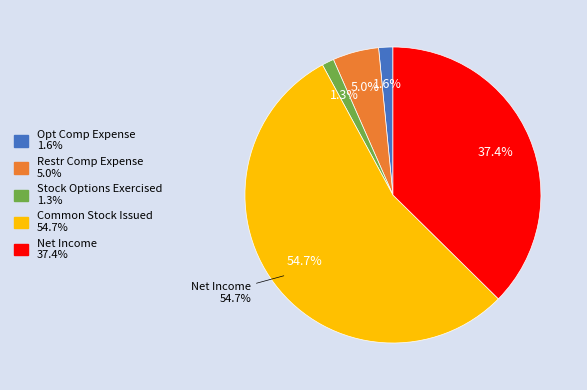

To the nearest percent, what is the combined percentage of Stock compensation expense for restricted and Stock options exercised?

6%